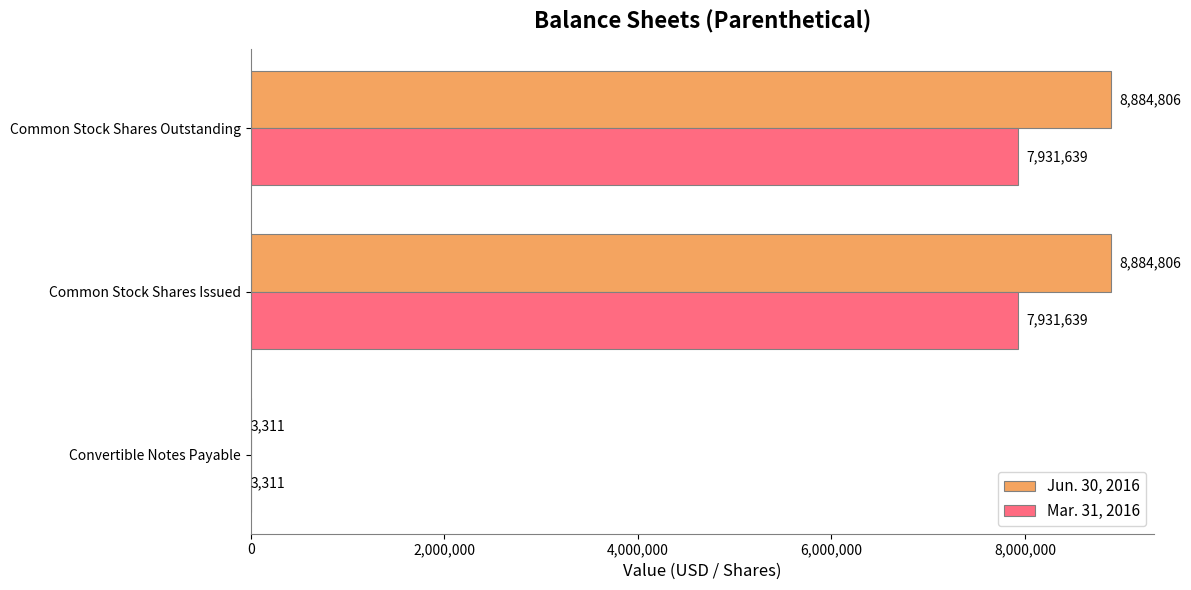

Is it true that Mar. 31, 2016 equals 3311 at Convertible Notes Payable?

True